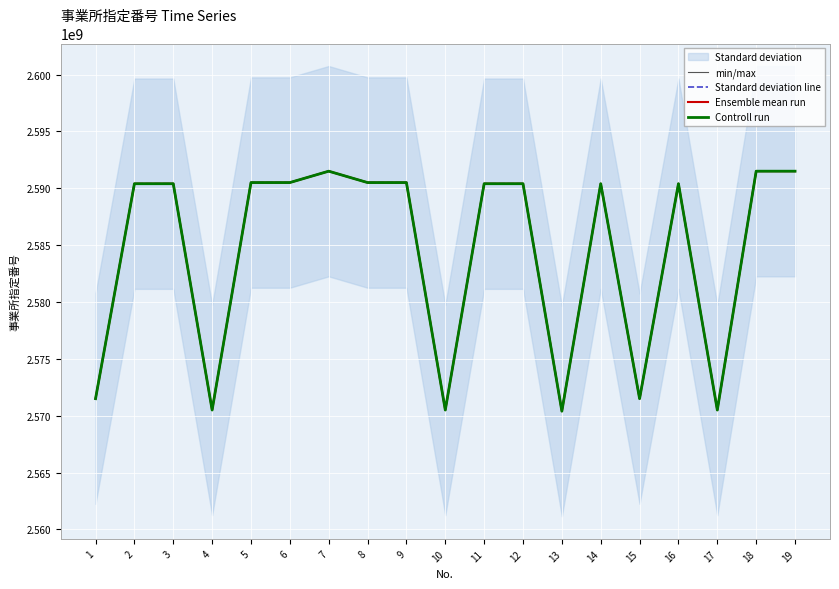

How many interior local valleys does the Ensemble mean run series have?

6